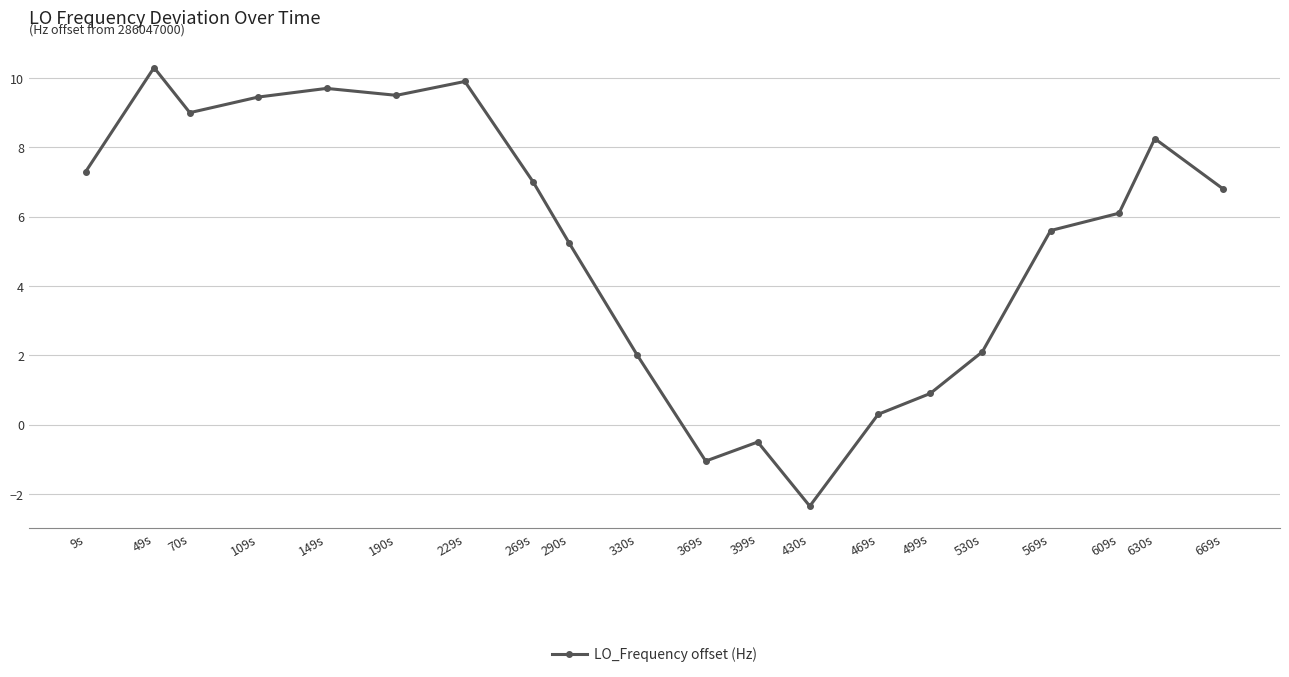

What is the difference between the maximum and minimum values?

12.7